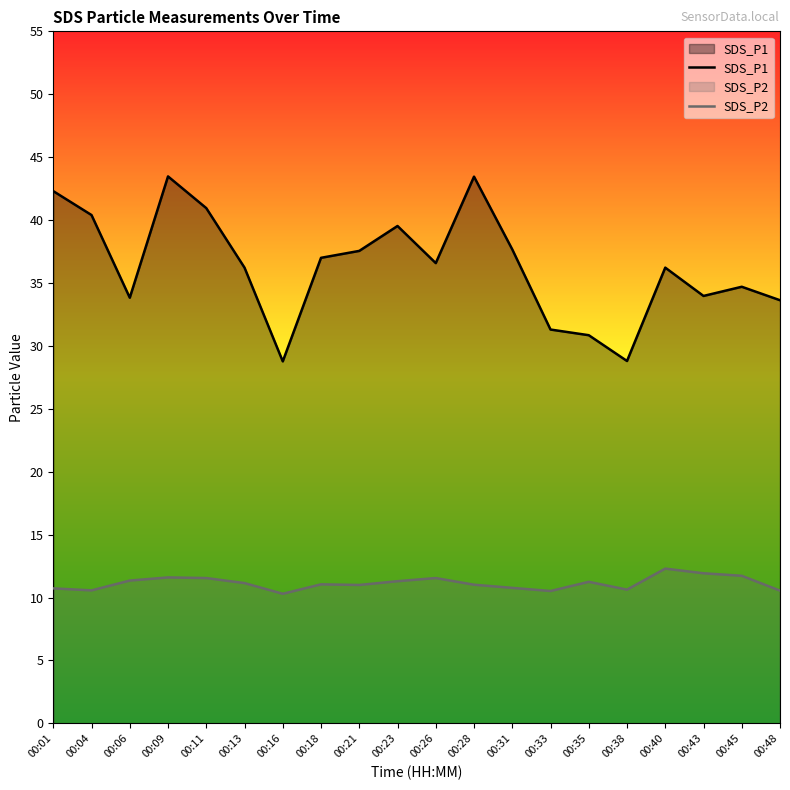

Reading right to left, list all the values displayed in this chart.

SDS_P1: 33.6	34.7	34.0	36.2	28.8	30.9	31.3	37.7	43.5	36.6	39.5	37.5	37.0	28.8	36.2	41.0	43.5	33.8	40.4	42.3
SDS_P2: 10.6	11.7	11.9	12.3	10.6	11.2	10.5	10.8	11.0	11.6	11.3	11.0	11.1	10.3	11.2	11.6	11.6	11.3	10.6	10.7